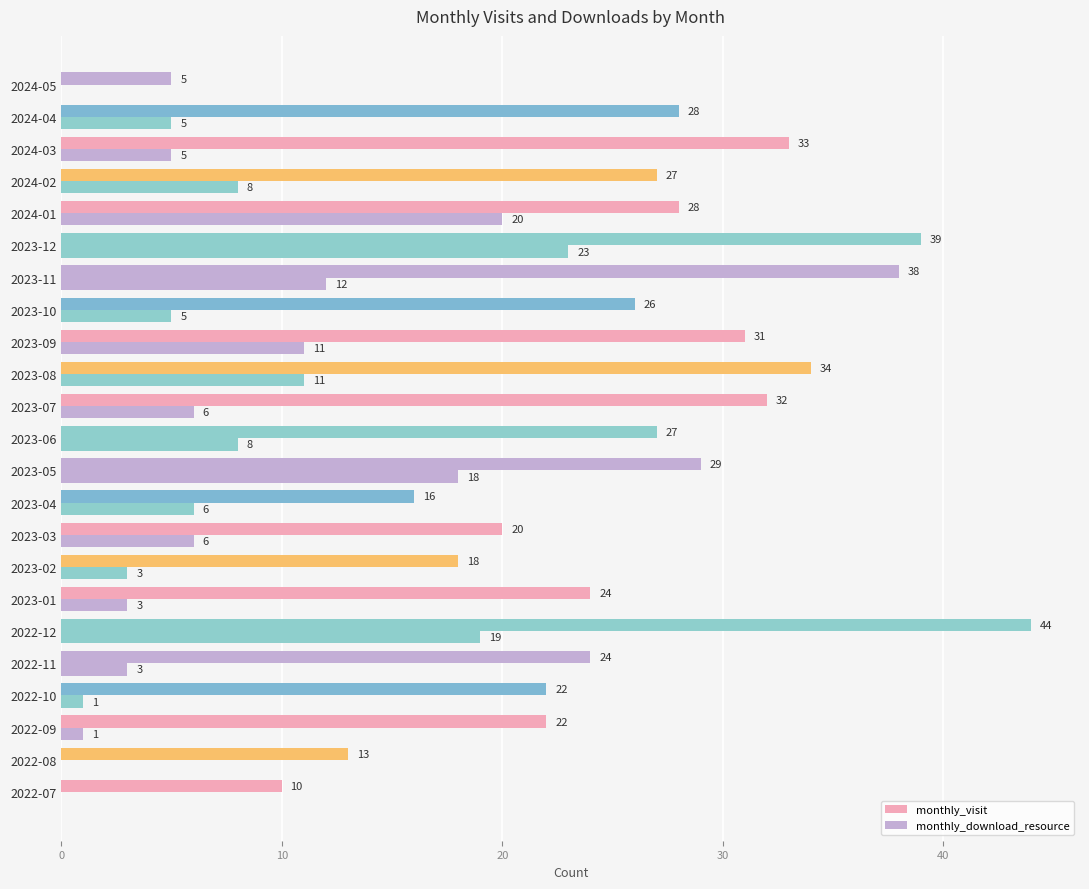

How many values in monthly_download_resource are above zero?

20